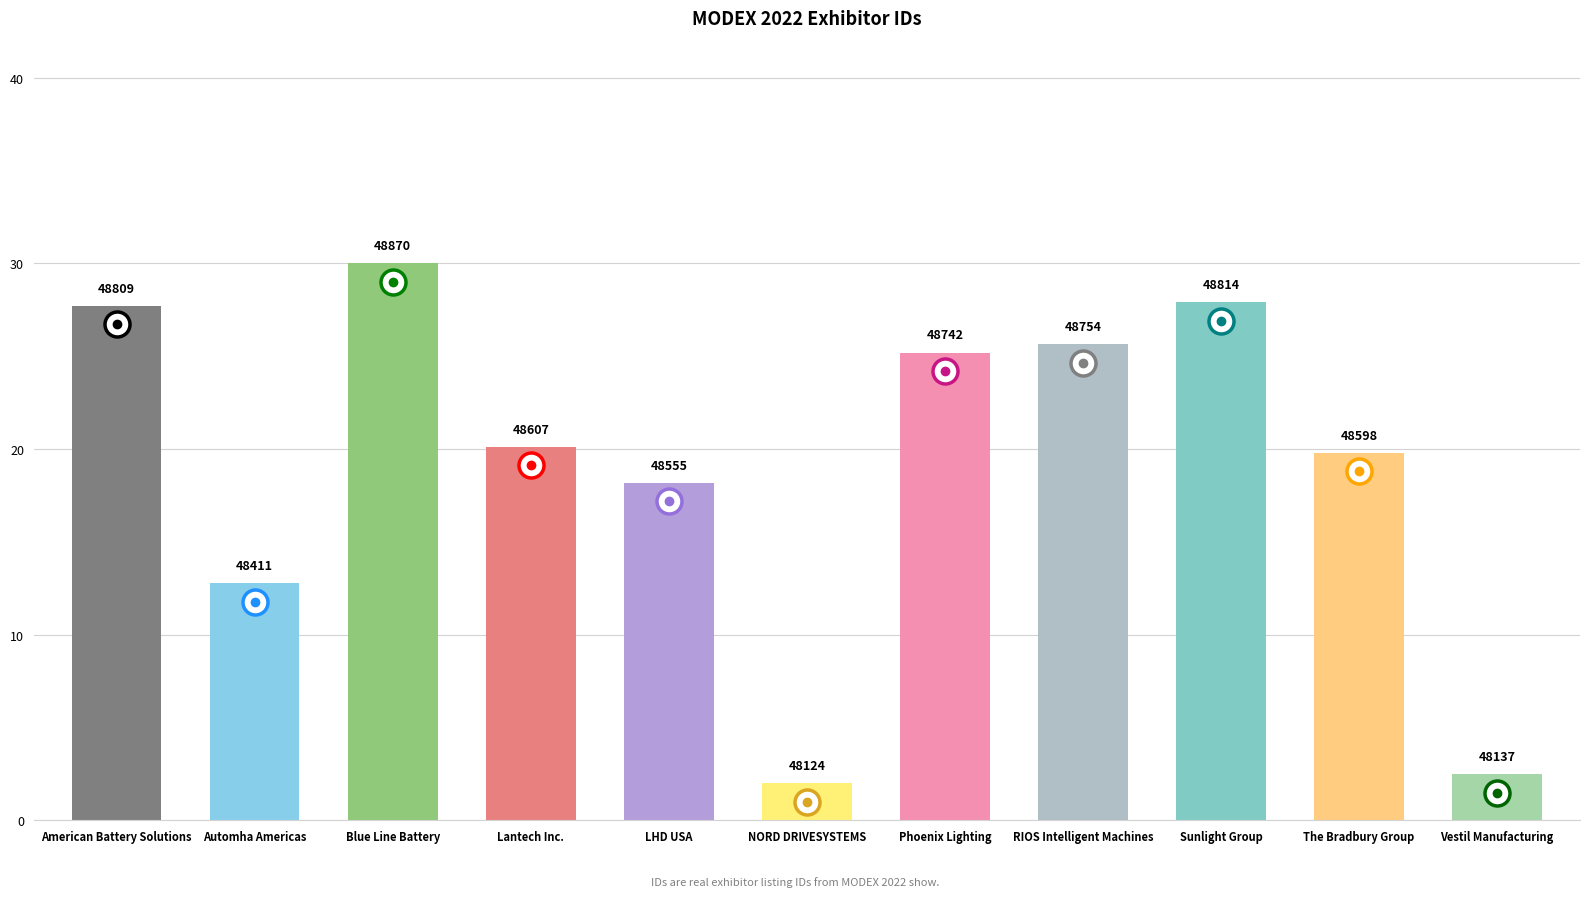

Are the bars horizontal?

No